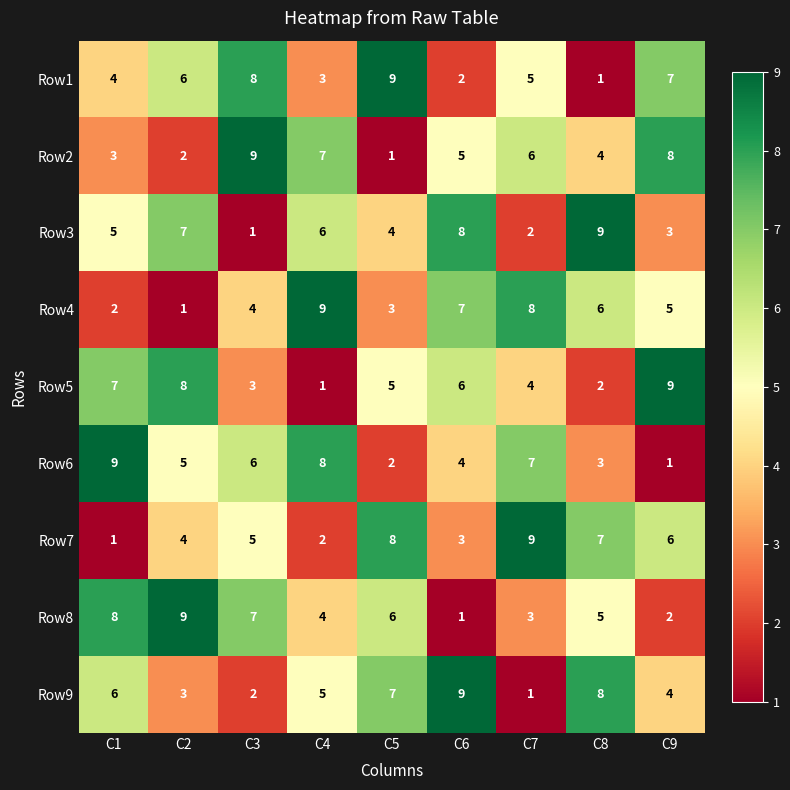

At which label is Row8 closest to 5?

C8